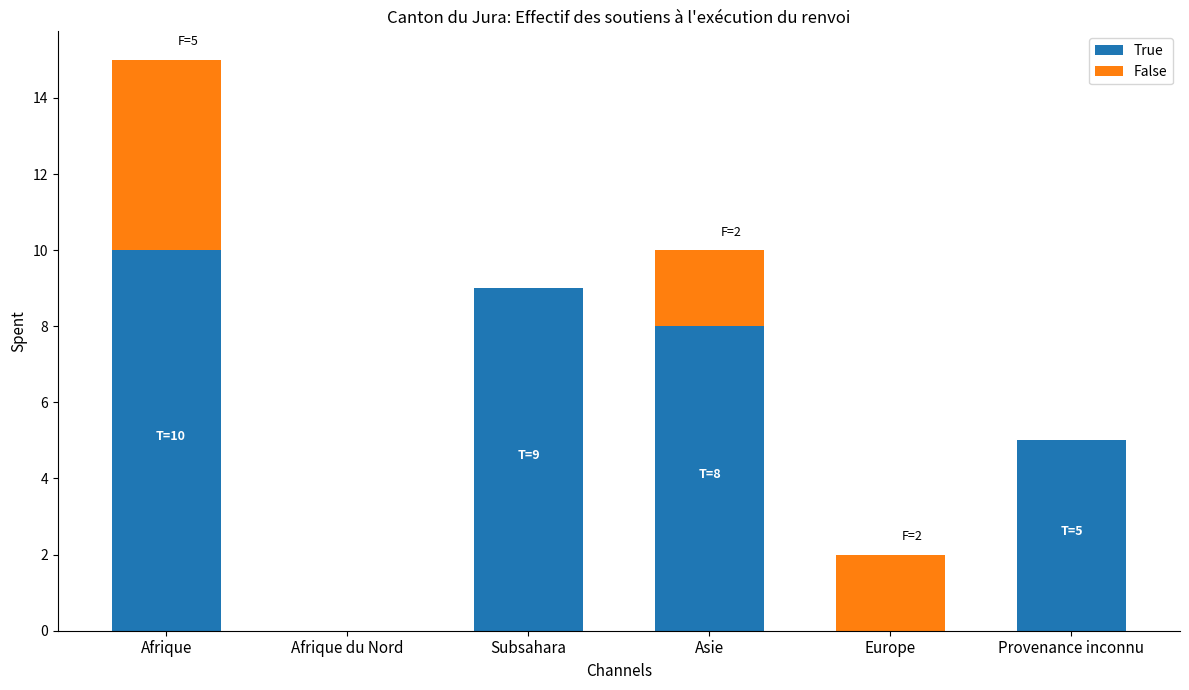

Count the number of data series in this chart.

2